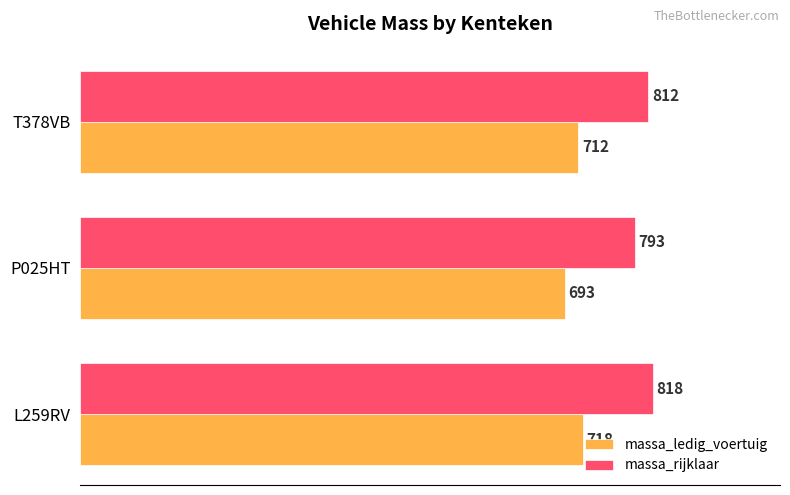

What is the maximum value for massa_rijklaar?

818